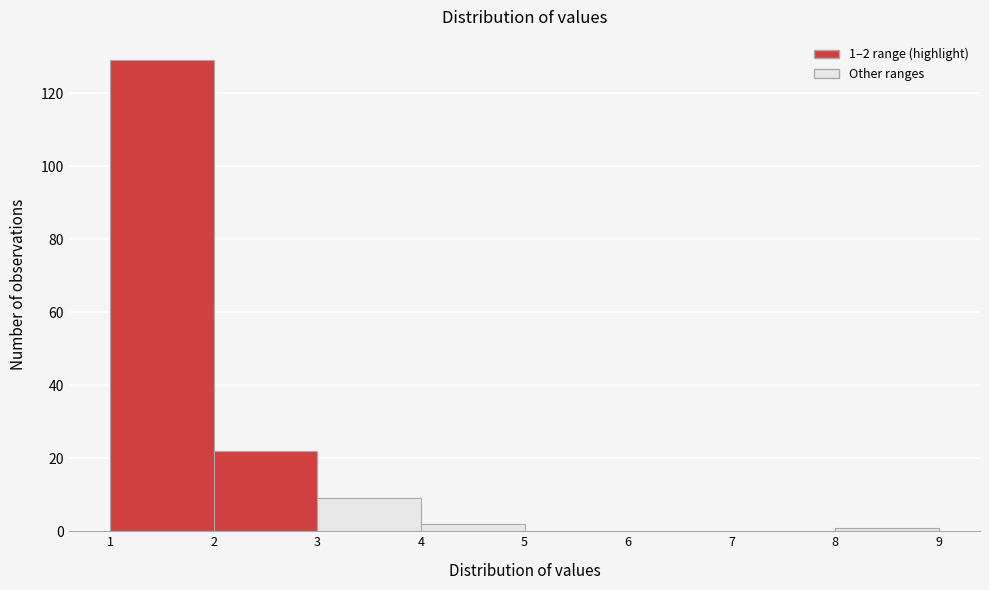

Which range on the x-axis has the tallest bar?

1 to 2